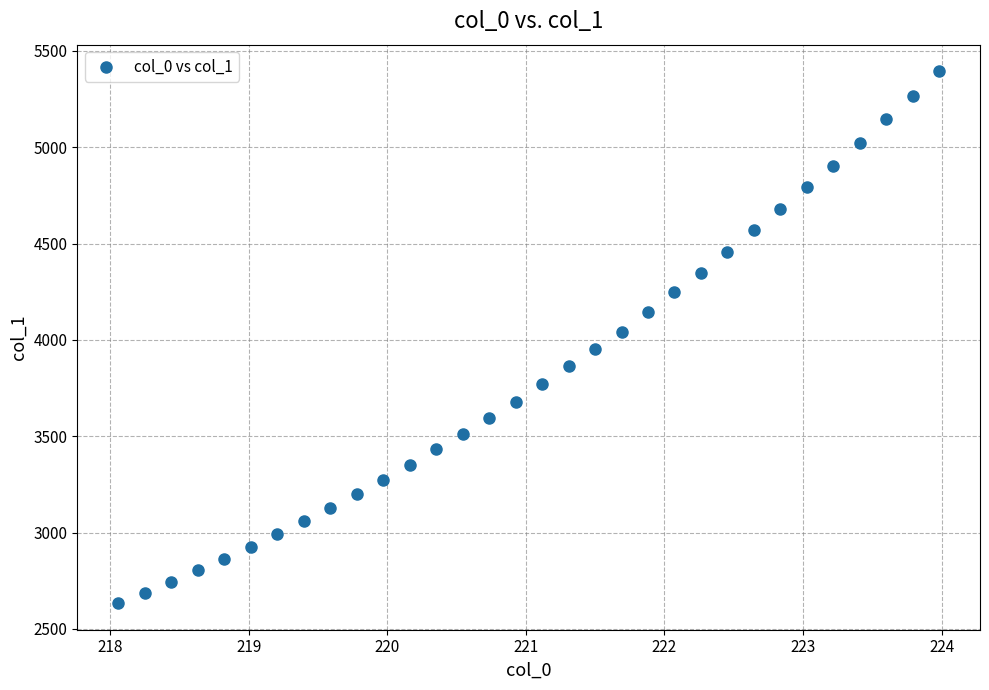

What is the range of Y values (max minus min)?

2760.9